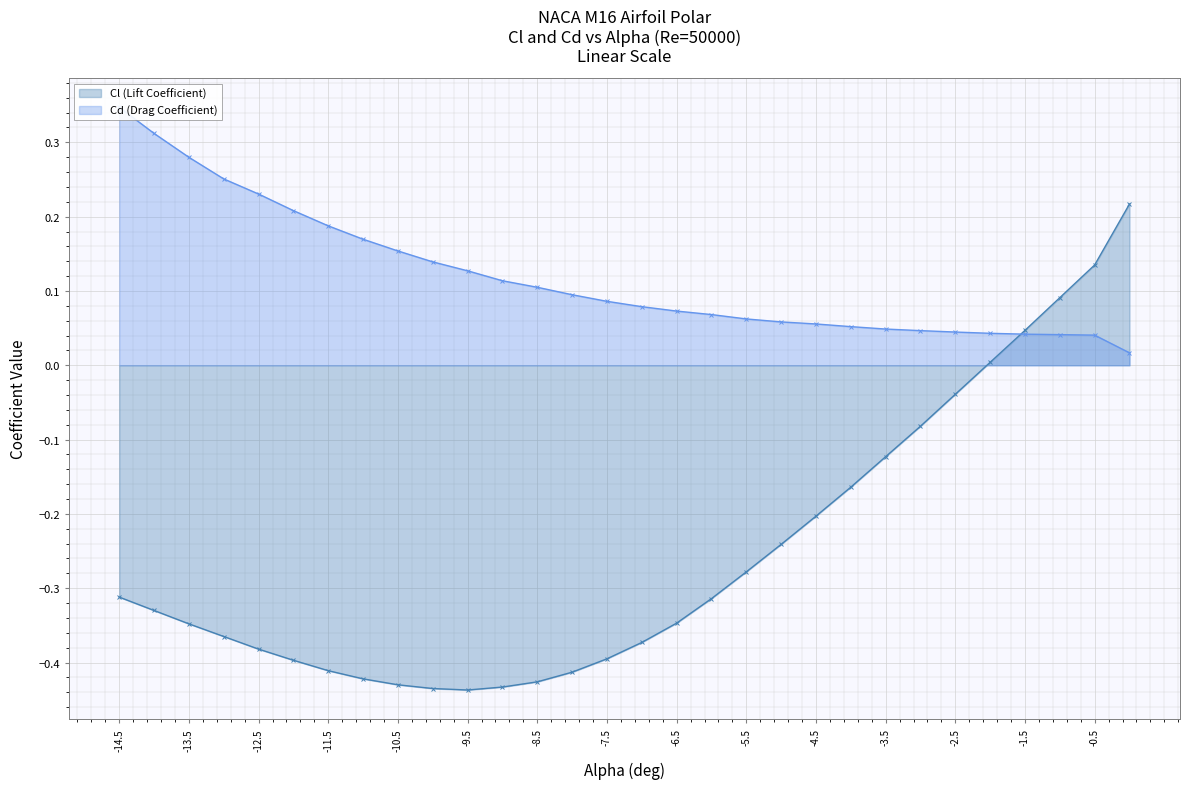

Which series has the largest range (max minus min)?

Cl (Lift Coefficient)